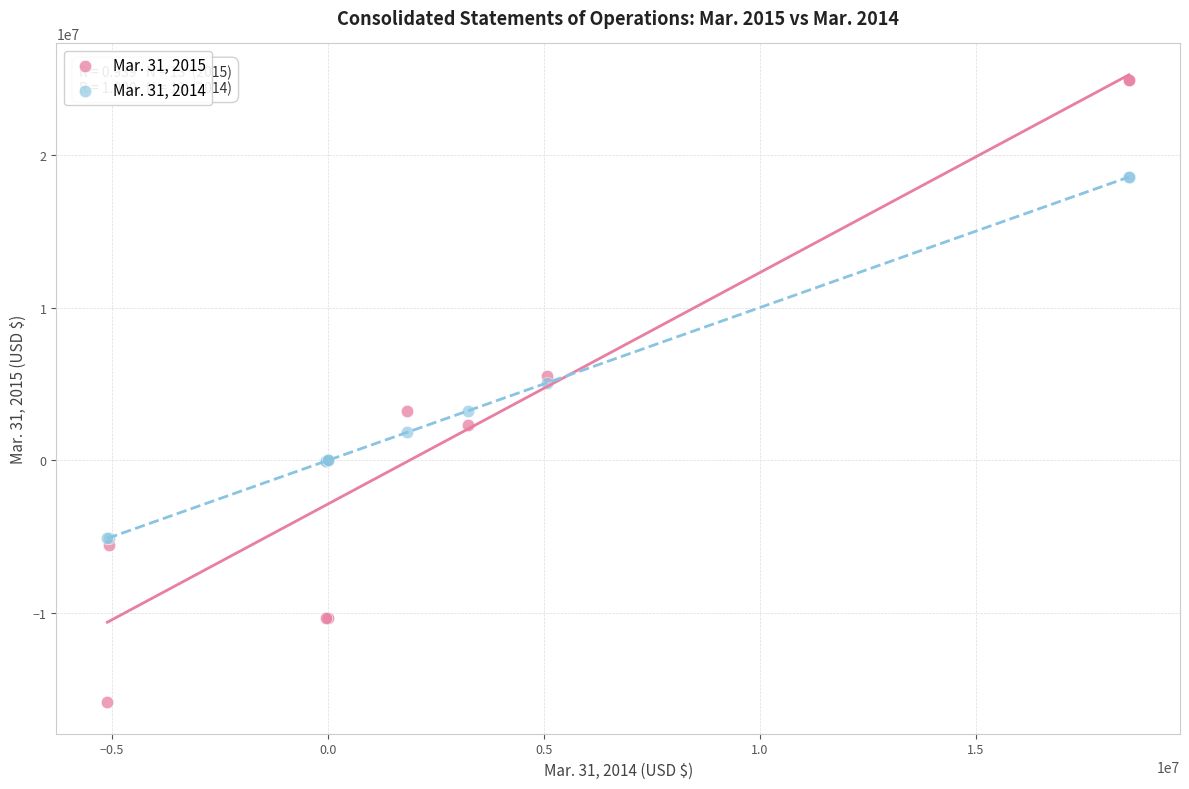

Which series reaches the maximum Y coordinate?

Mar. 31, 2015